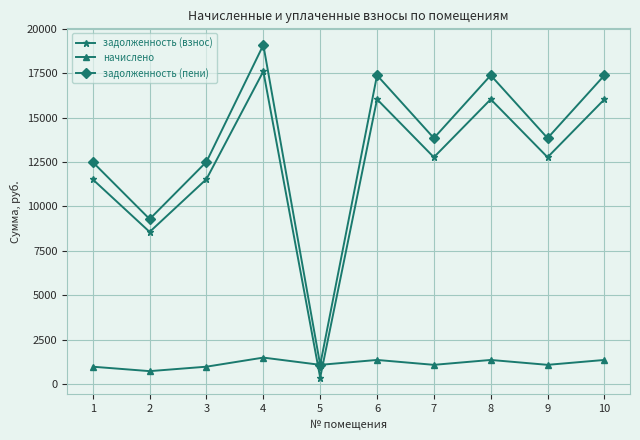

True or false: задолженность (взнос) has a value of 4352.0 at 8.

False